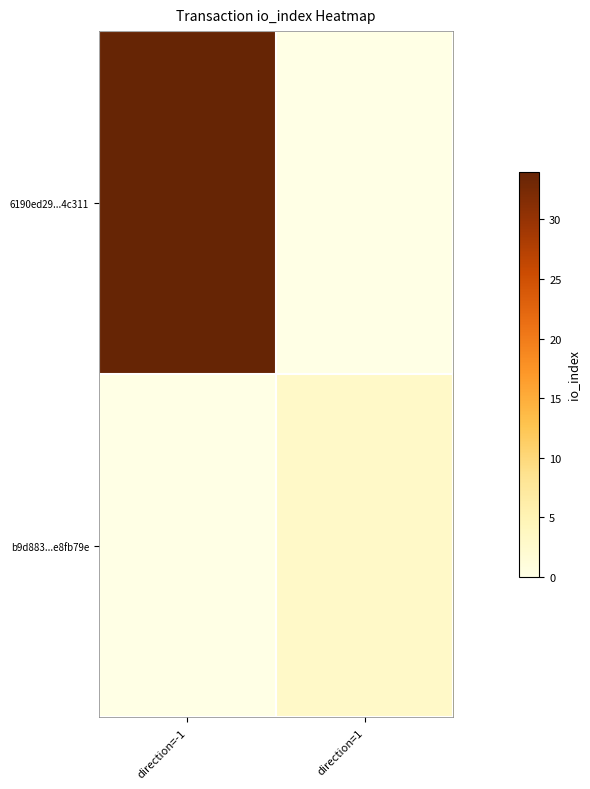

Which series has the largest total across all categories?

6190ed29...4c311